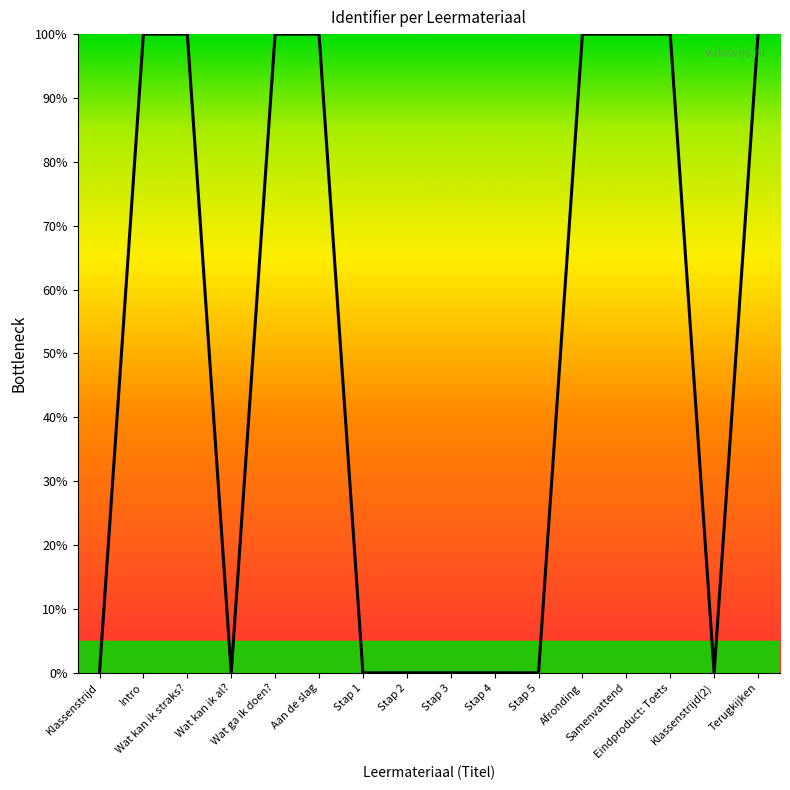

What is the difference between the maximum and minimum values?

100.0